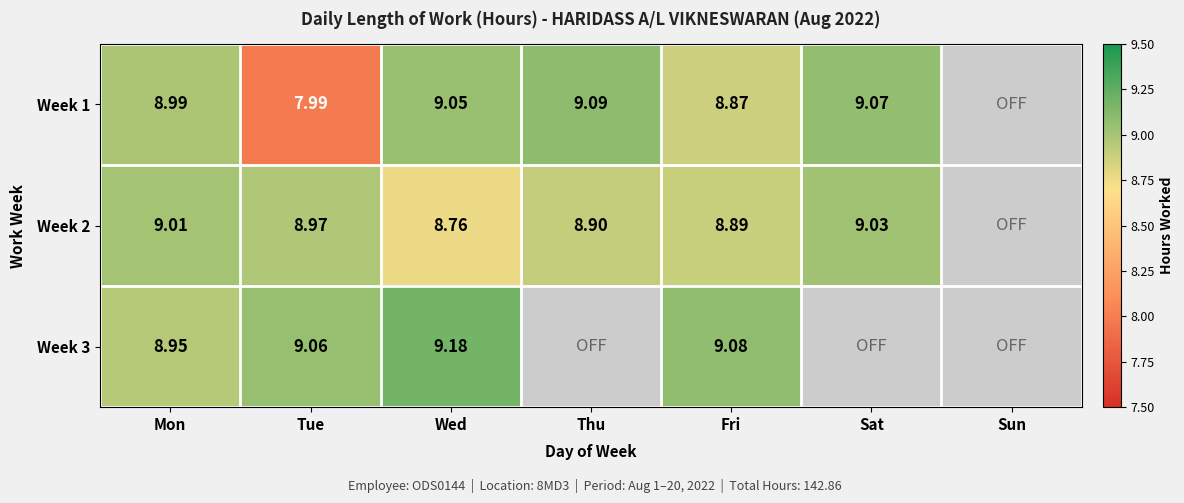

Is the value of Week 2 at Mon greater than the value of Week 1 at Wed?

No